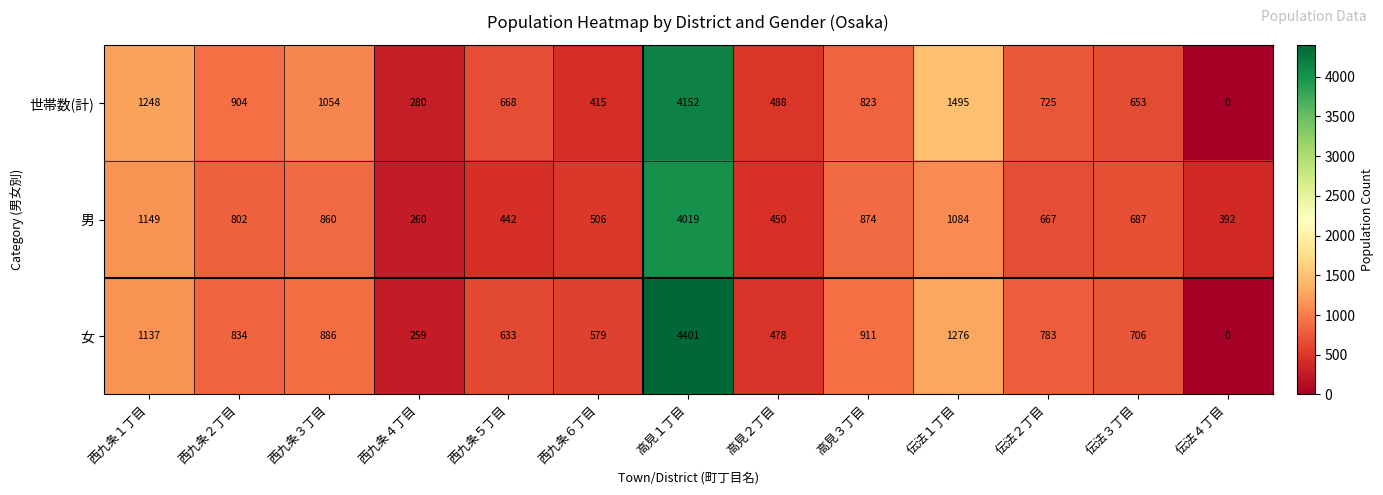

Which series has the largest total across all categories?

世帯数(計)